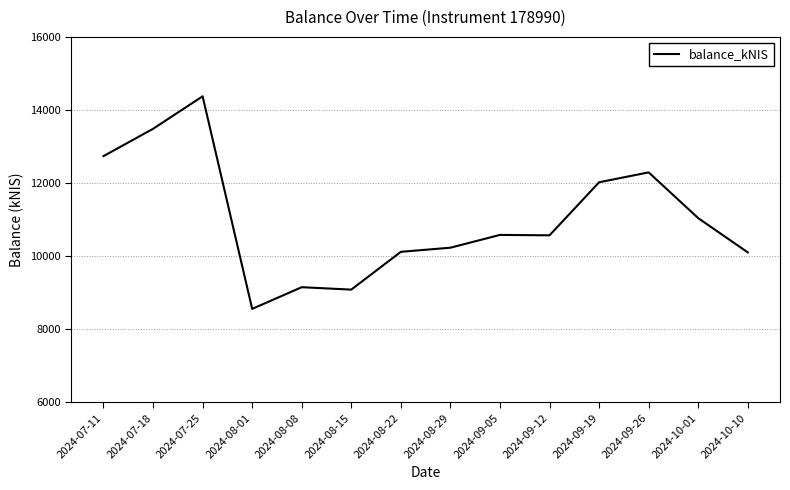

The value at 2024-08-01 is 5661.8. True or false?

False